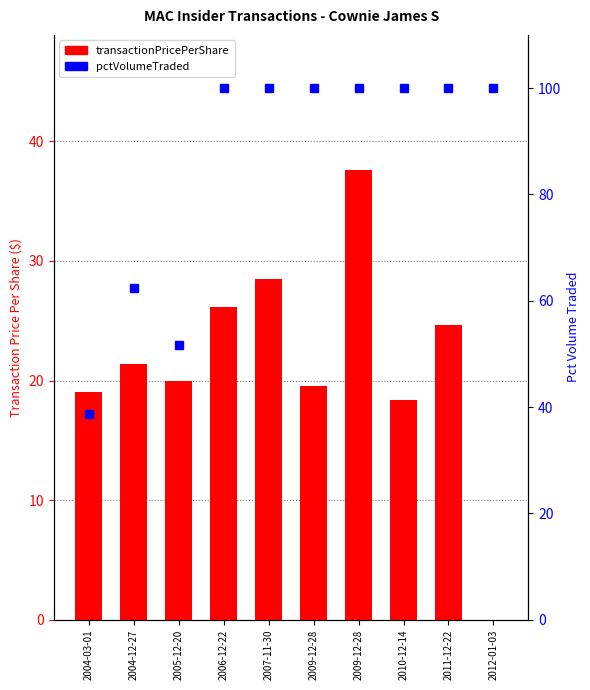

What is the label of the 5th bar from the left?

2007-11-30